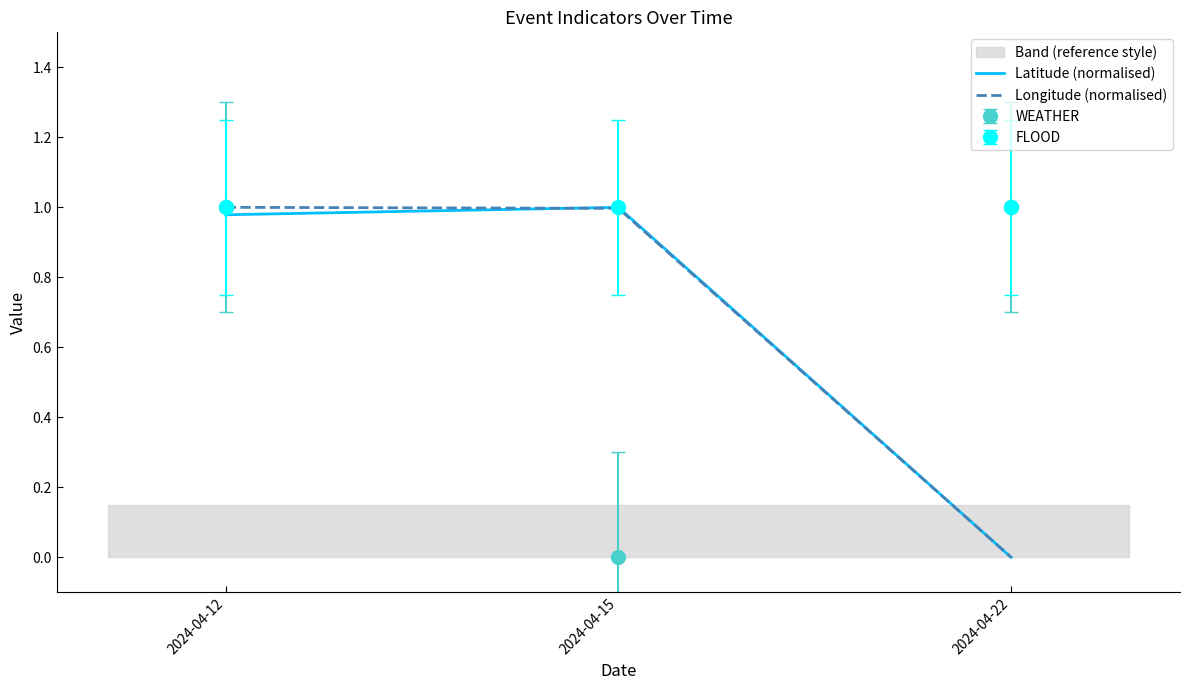

Count the number of categories in the chart.

3